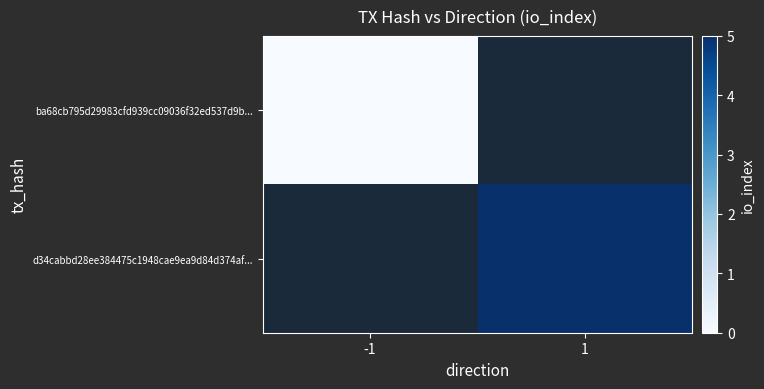

Which label corresponds to the largest value in the chart?

1